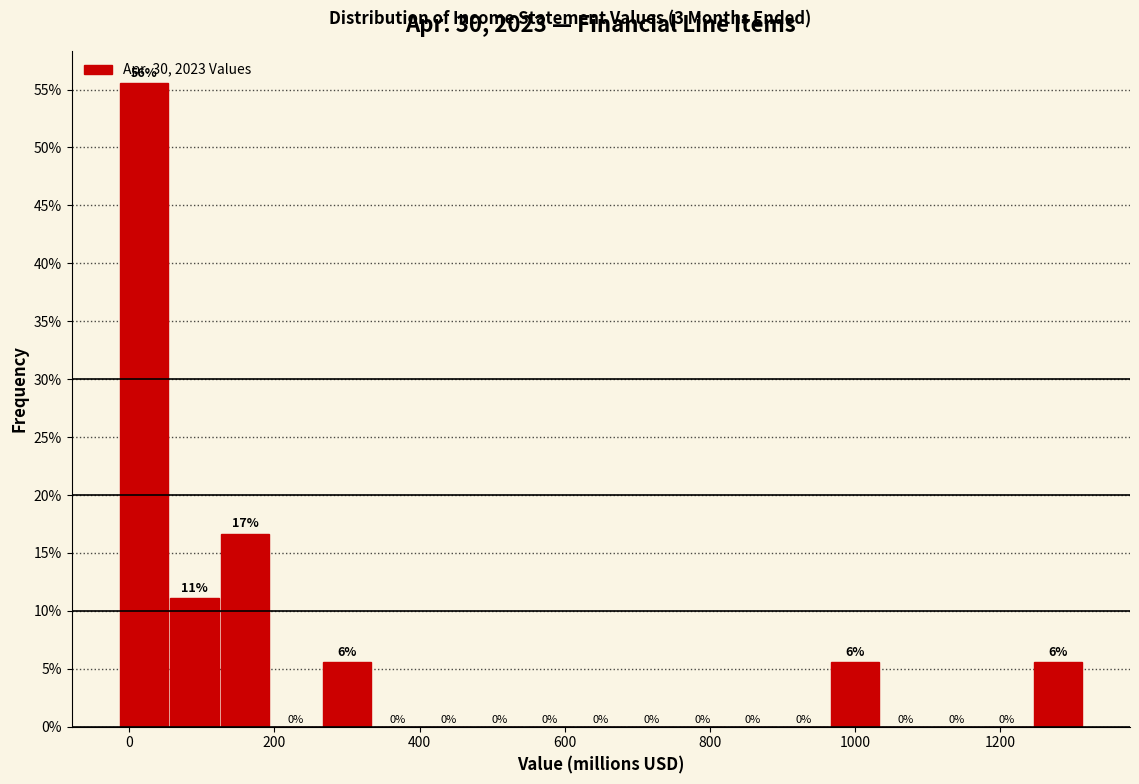

Read against the x-axis, roughly where is the centre of the tallest bar?

20